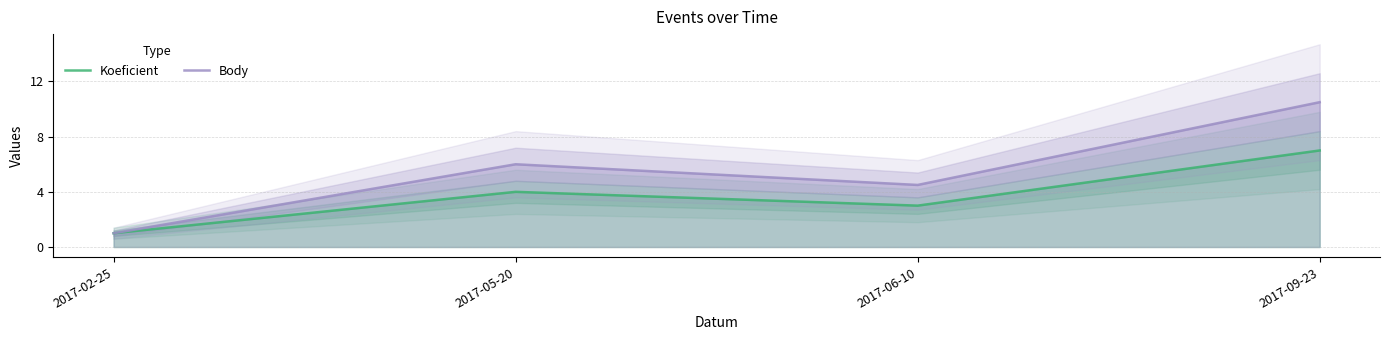

At which label does Koeficient first exceed 4?

2017-09-23